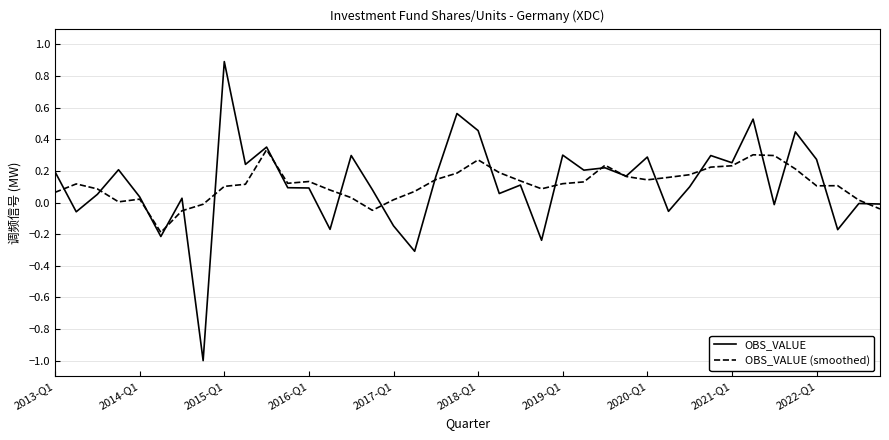

What is the minimum value shown in the chart?

-1.0